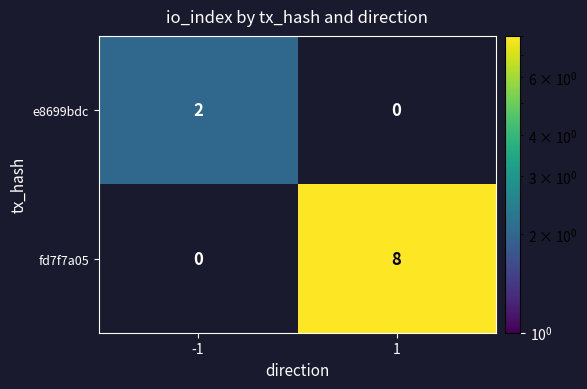

What is the difference between the fd7f7a05 values at -1 and 1?

8